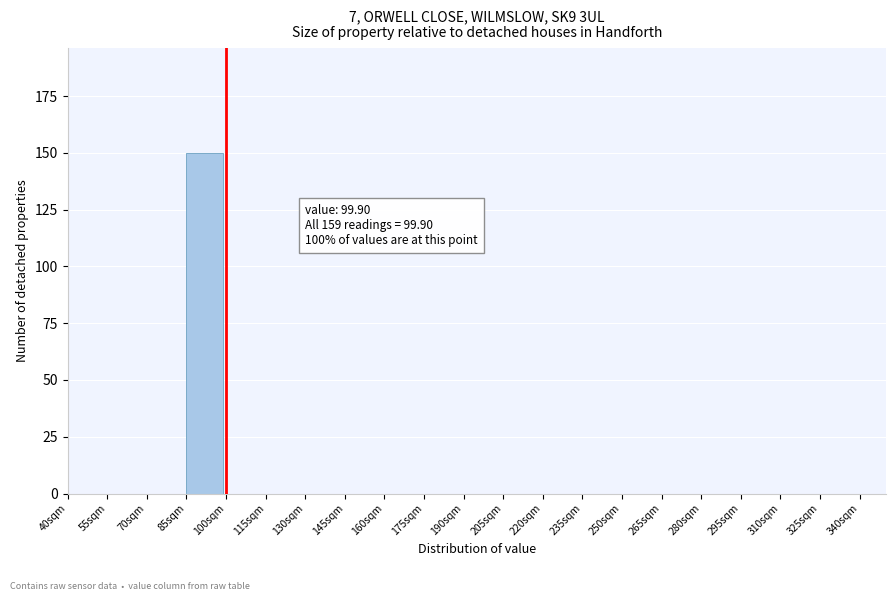

Which range on the x-axis has the tallest bar?

85 to 100